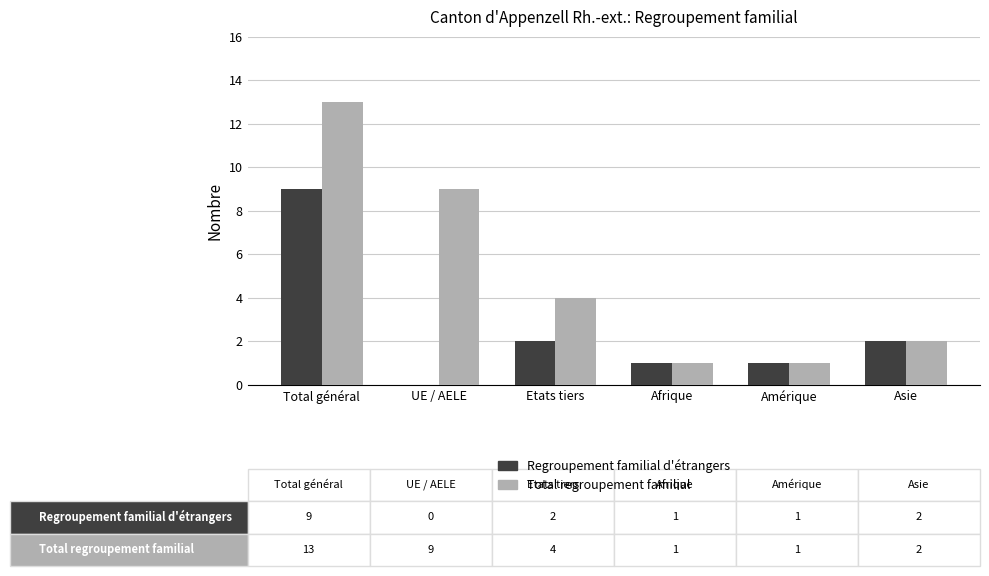

Which category has the highest value across all series?

Total général